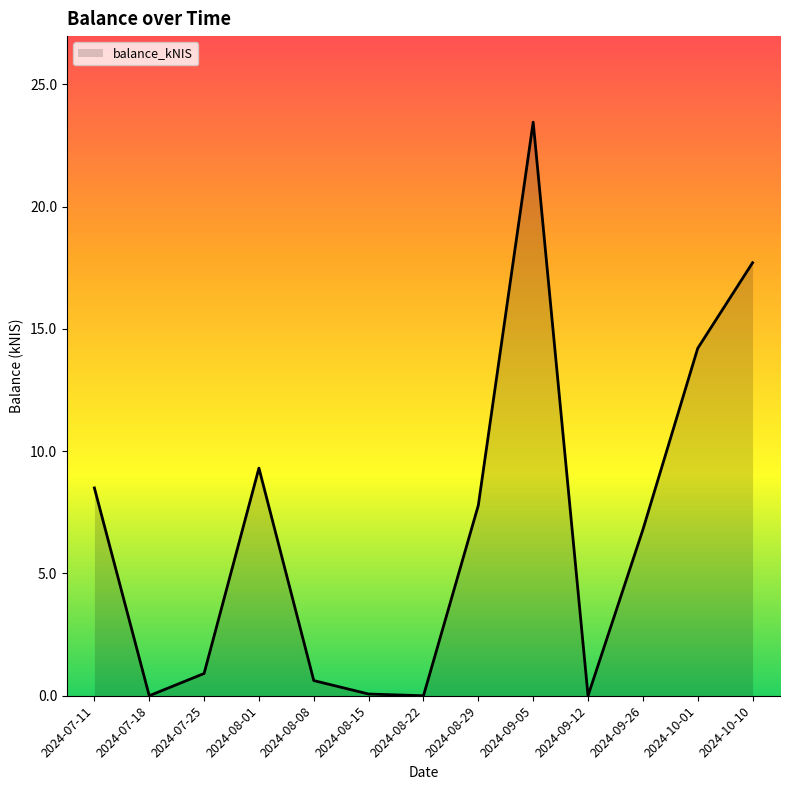

What value does the data have at 2024-09-05?

23.5